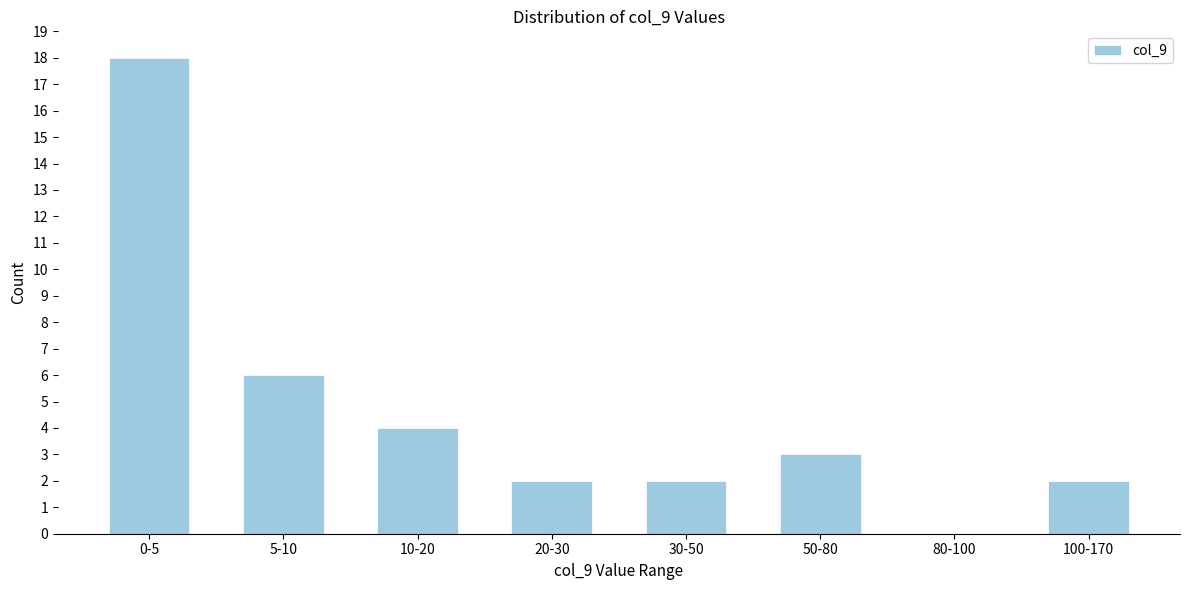

Reading left to right, transcribe all the data shown in this chart.

0-5=18	5-10=6	10-20=4	20-30=2	30-50=2	50-80=3	80-100=0	100-170=2